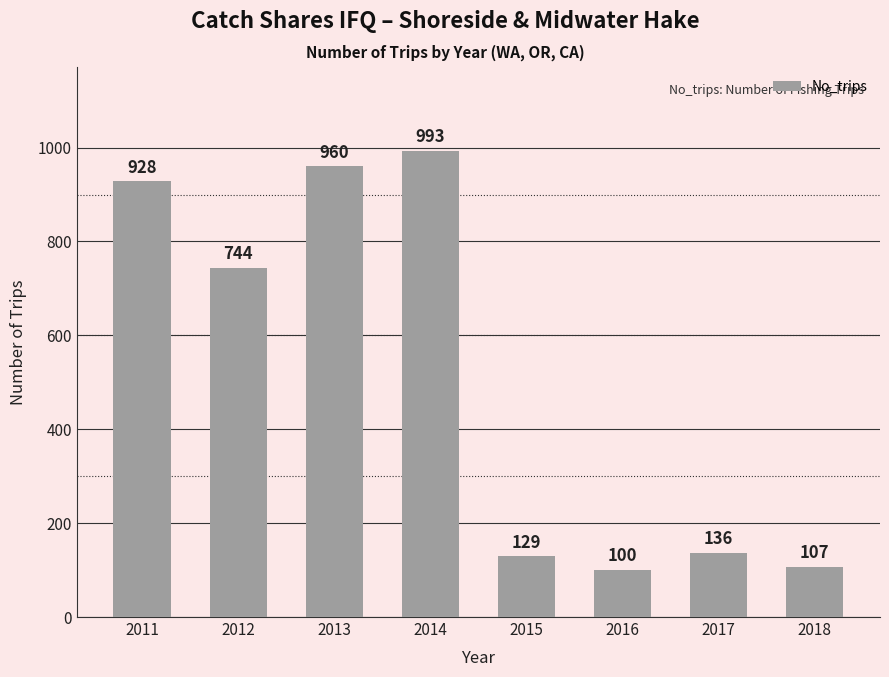

Rank the categories by value from lowest to highest.

2016, 2018, 2015, 2017, 2012, 2011, 2013, 2014